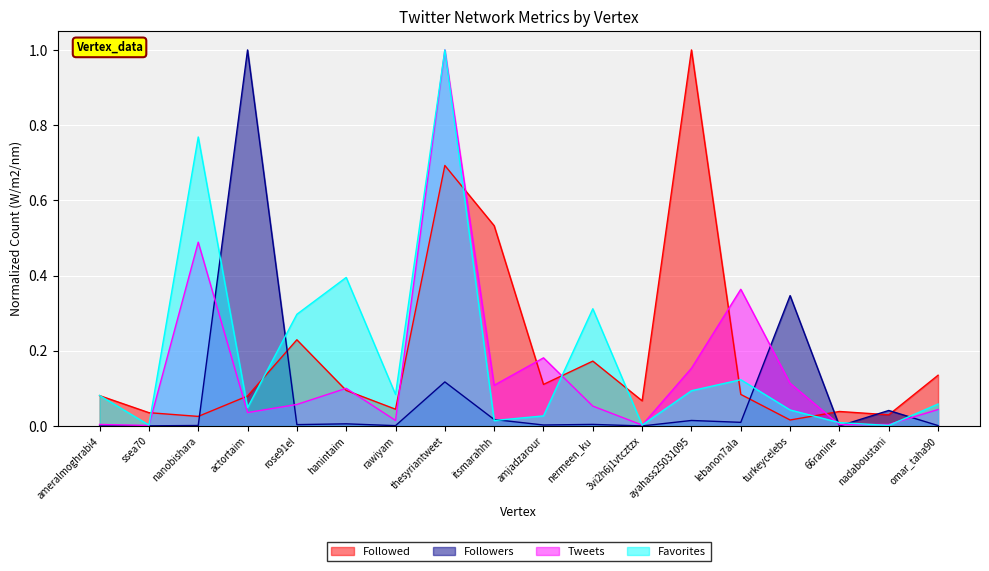

Which series changed the most between nermeen_ku and 66ranine?

Favorites